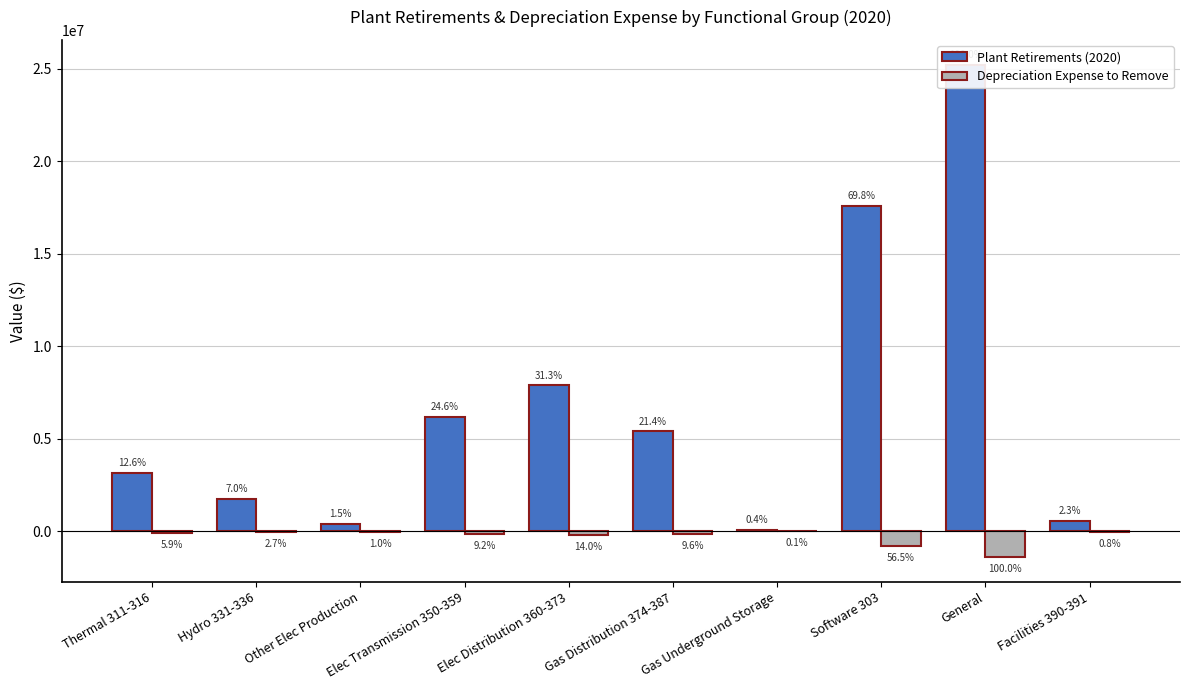

What are all the series names shown in the legend?

Plant Retirements (2020), Depreciation Expense to Remove